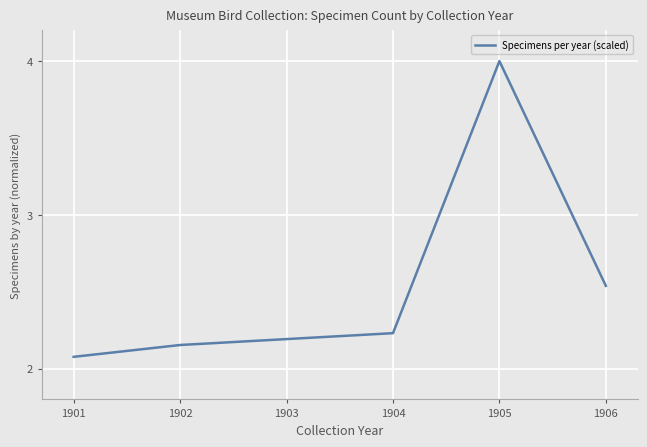

Does the chart display data point markers on the line(s)?

No